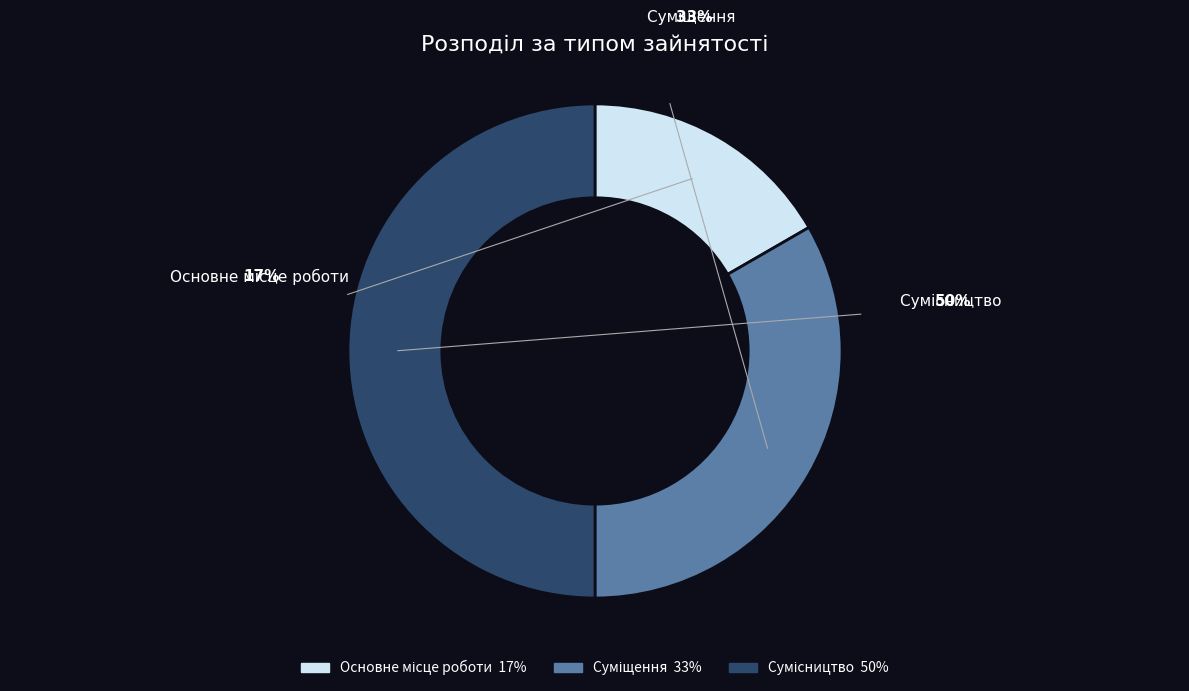

To the nearest percent, what percentage of the pie is Сумісництво?

50%